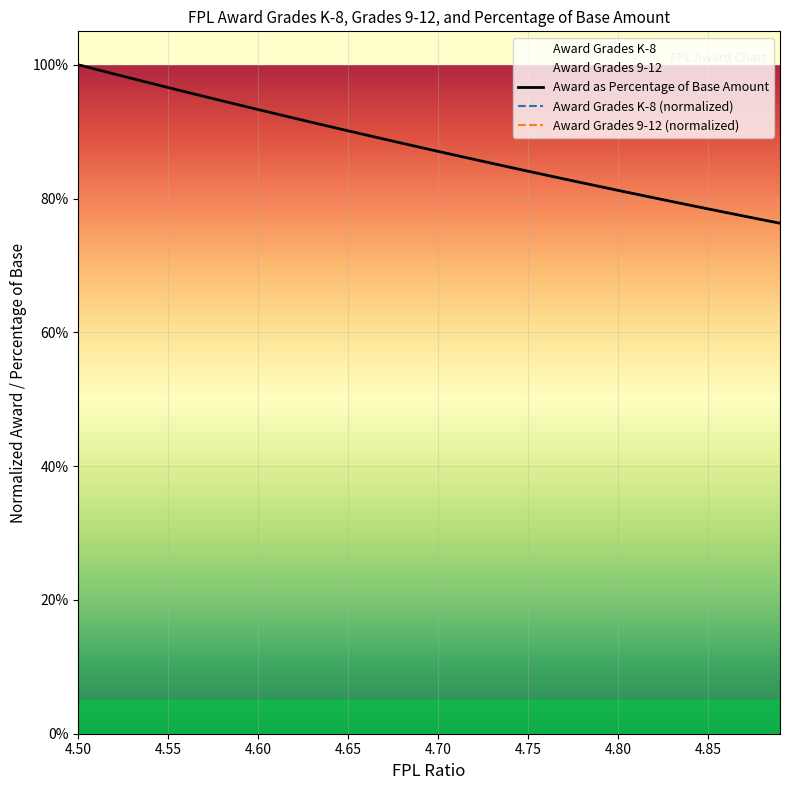

How many lines are shown in the chart?

3